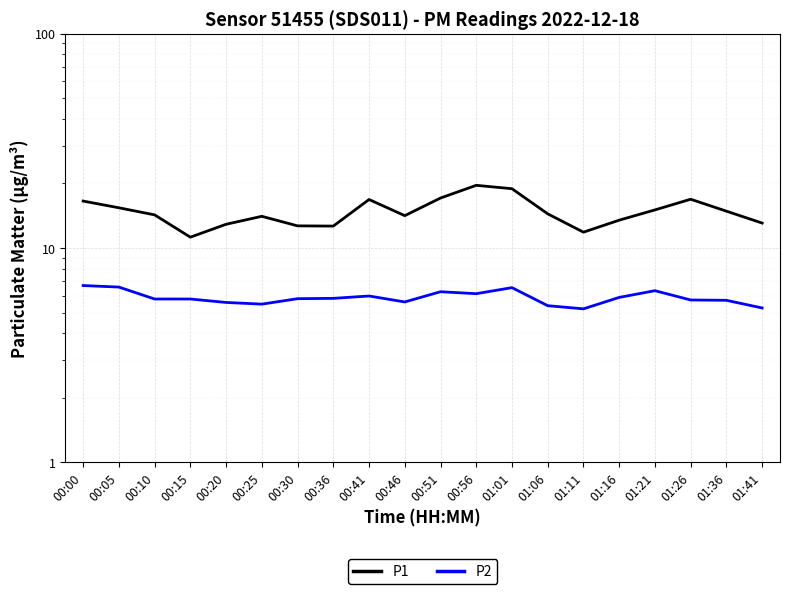

Rank the categories by P2 value from lowest to highest.

01:11, 01:41, 01:06, 00:25, 00:20, 00:46, 01:36, 01:26, 00:10, 00:15, 00:30, 00:36, 01:16, 00:41, 00:56, 00:51, 01:21, 01:01, 00:05, 00:00